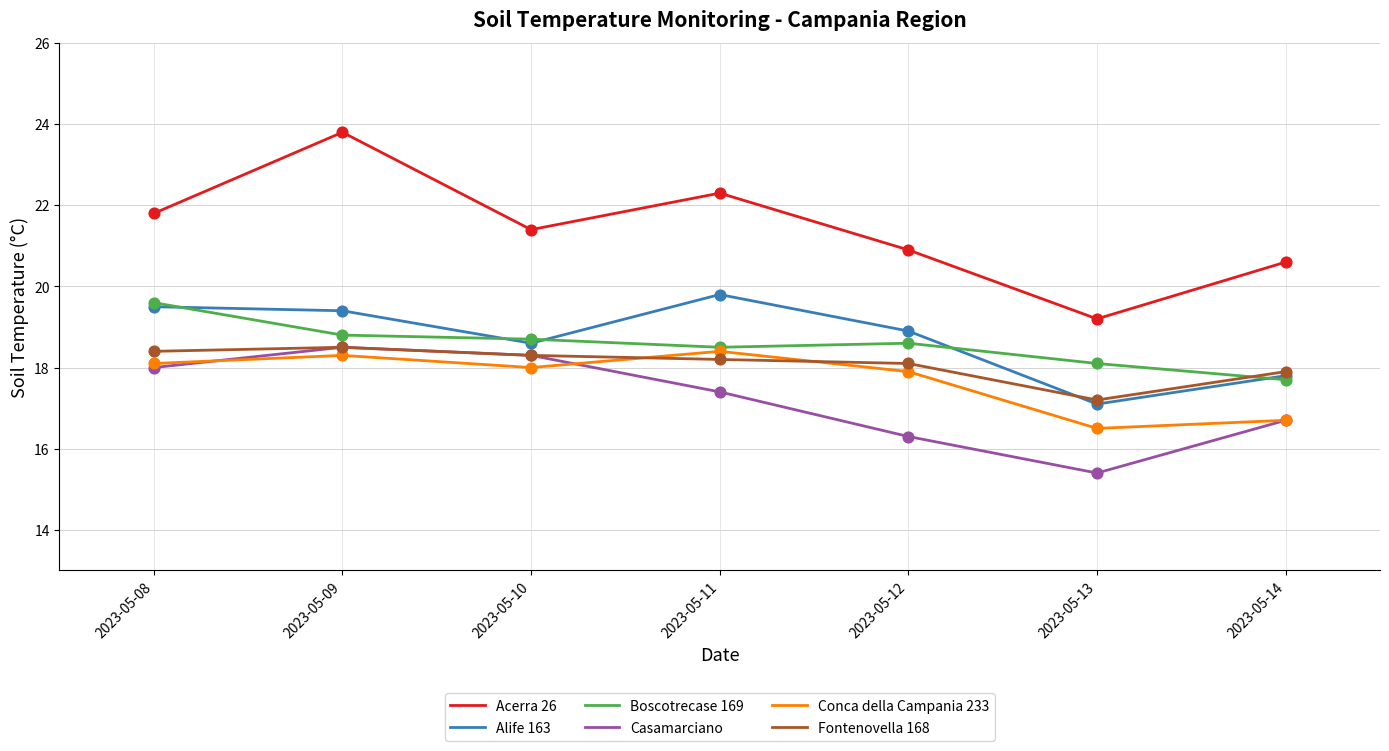

What are all the series names shown in the legend?

Acerra 26, Alife 163, Boscotrecase 169, Casamarciano, Conca della Campania 233, Fontenovella 168